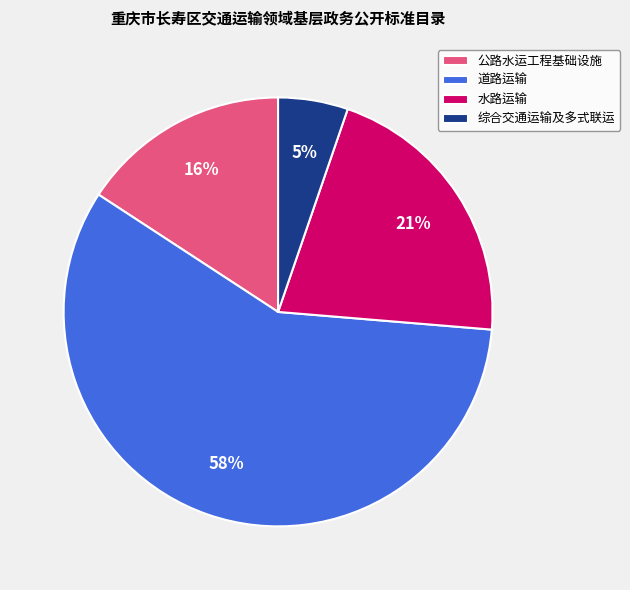

Is it true that 公路水运工程基础设施 is 16% of the pie?

True